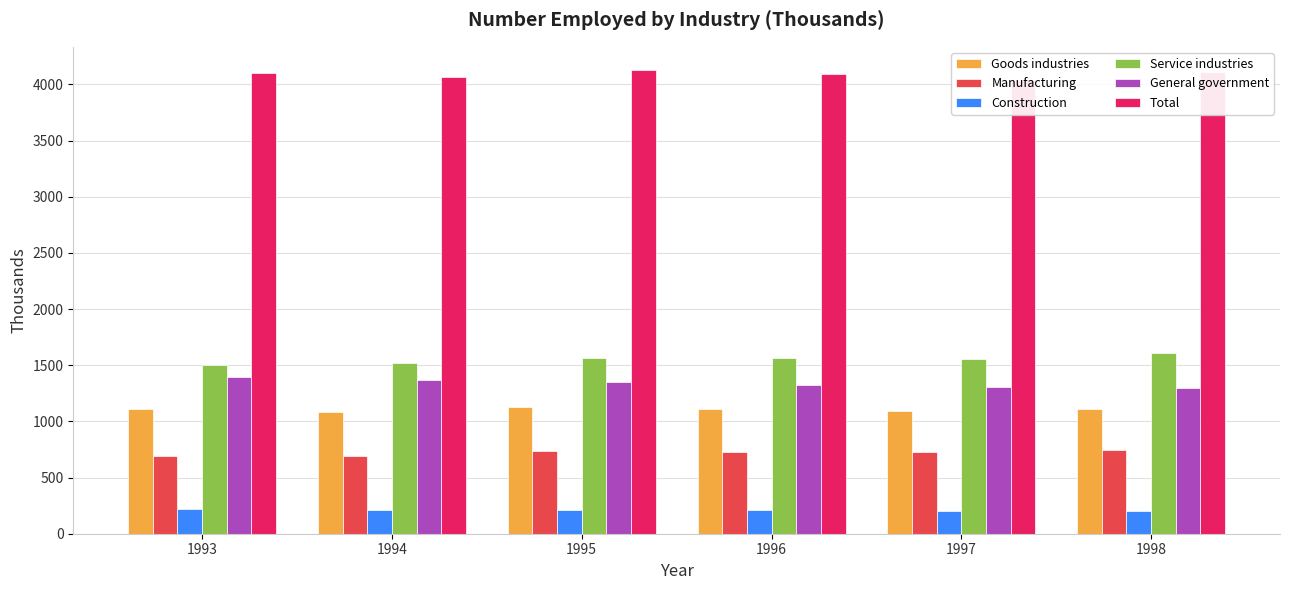

Which label corresponds to the smallest value in the chart?

1997